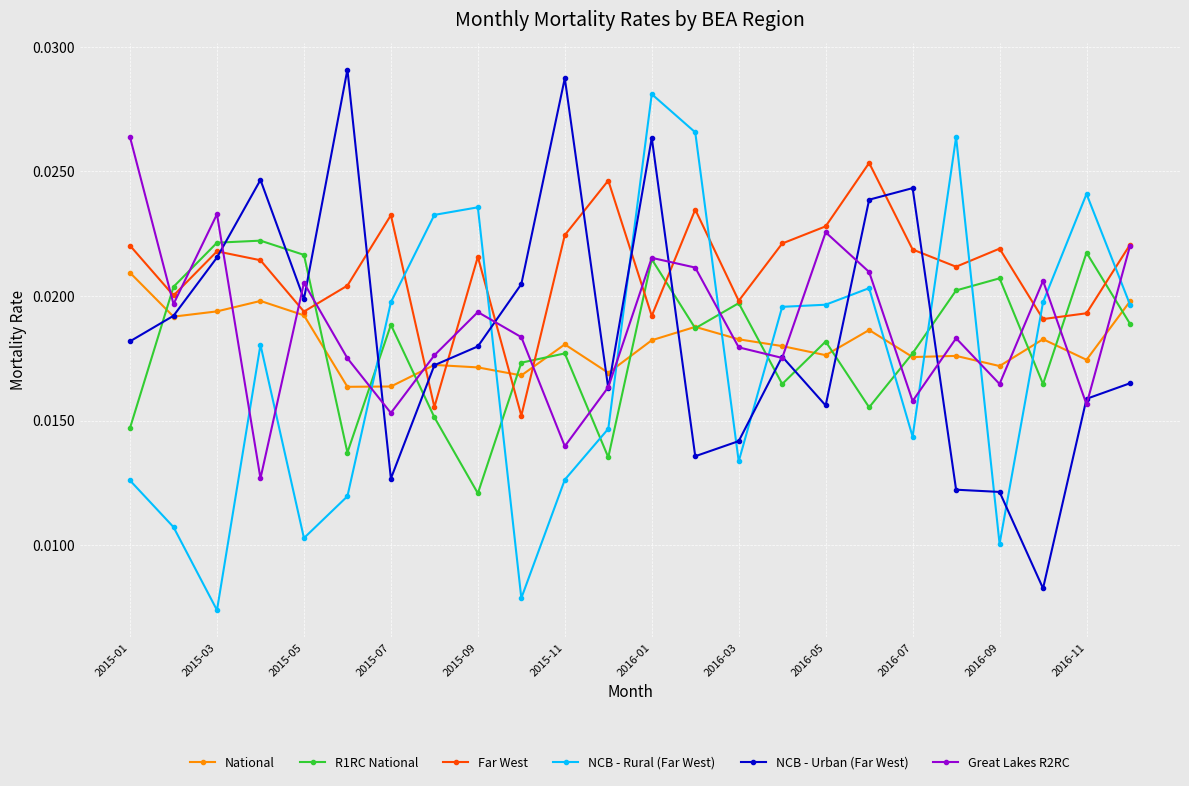

Count the number of data series in this chart.

6